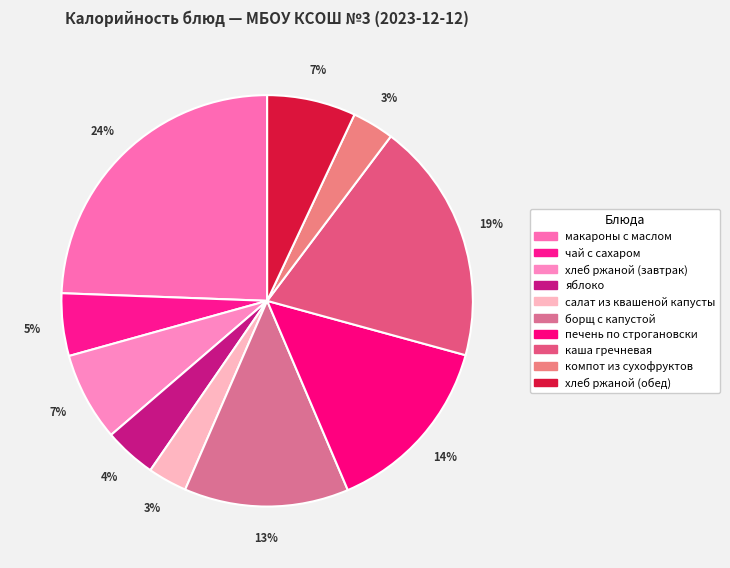

Is there any slice that represents more than half of the pie?

No